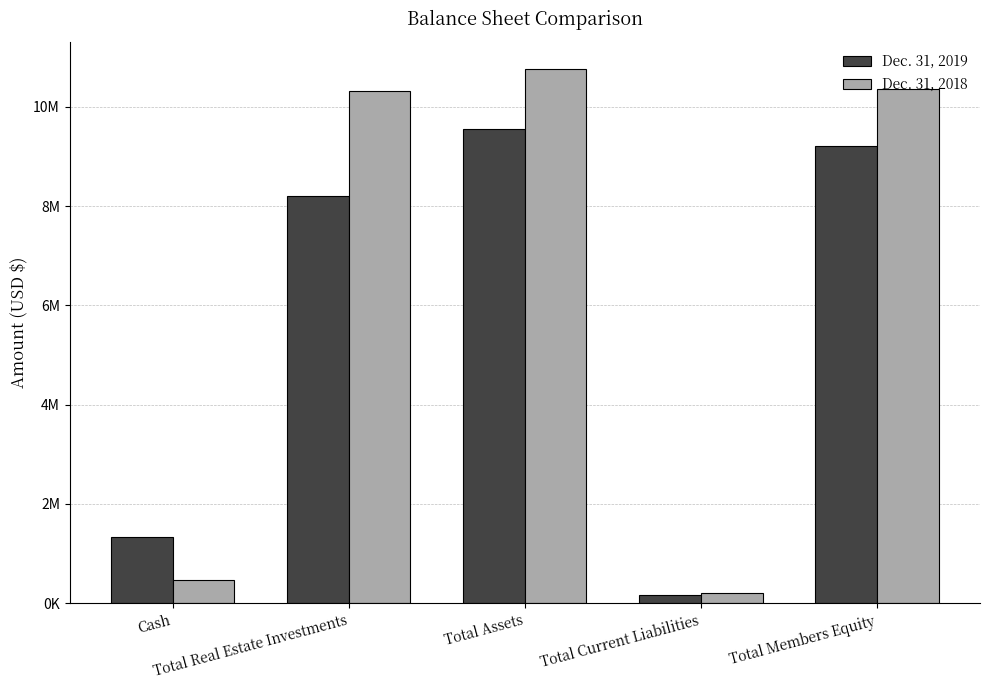

Does the chart contain stacked bars?

No